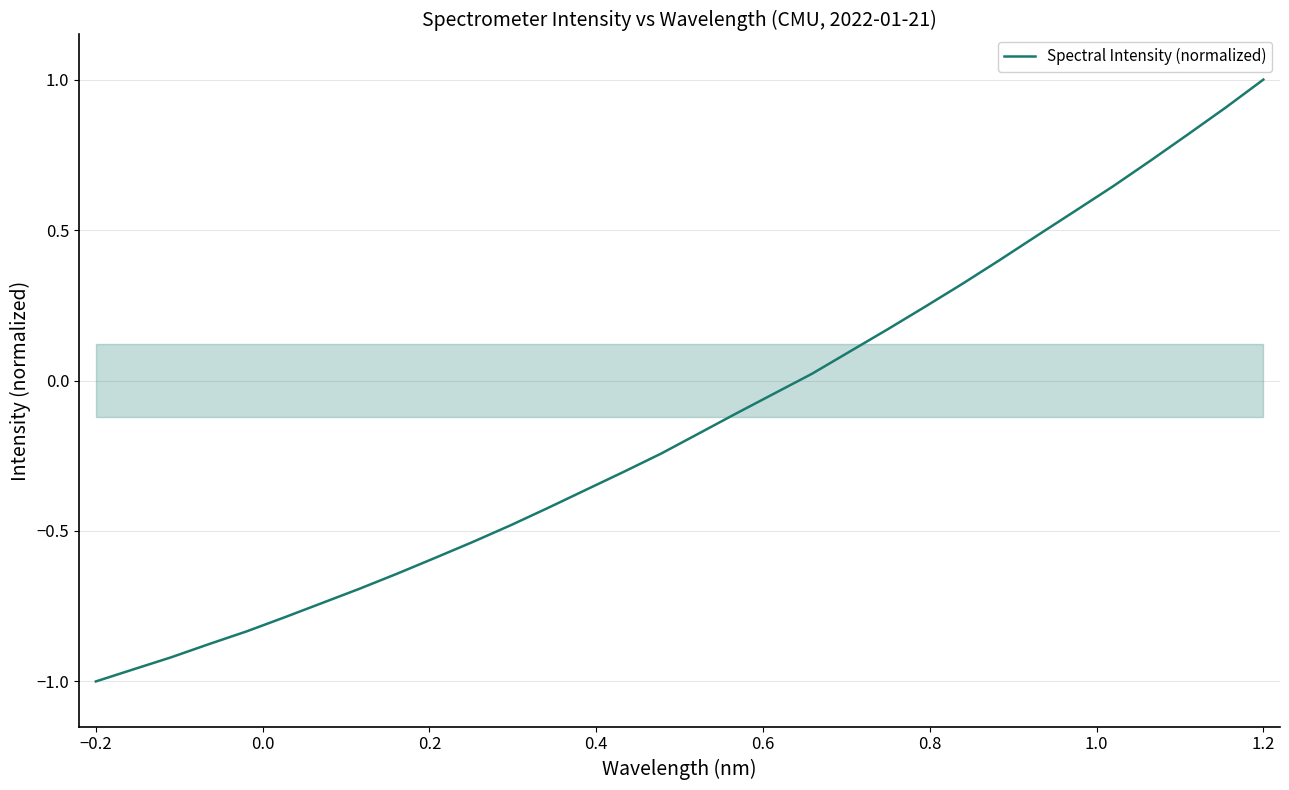

What is the greatest value displayed?

1.0